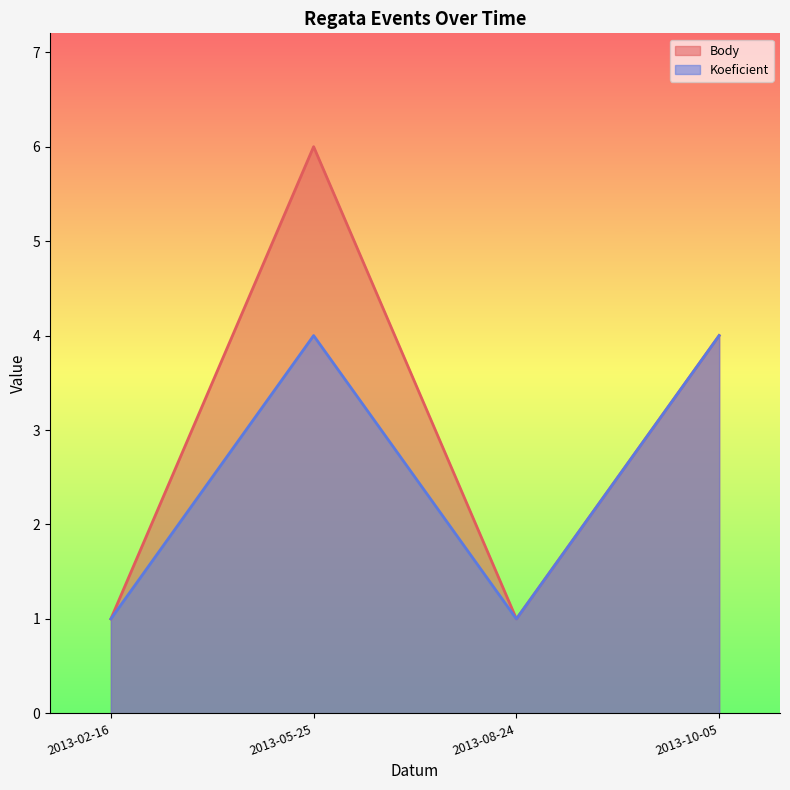

Reading left to right, what are all the values shown in this chart?

Body: 2013-02-16=1	2013-05-25=6	2013-08-24=1	2013-10-05=4
Koeficient: 2013-02-16=1	2013-05-25=4	2013-08-24=1	2013-10-05=4